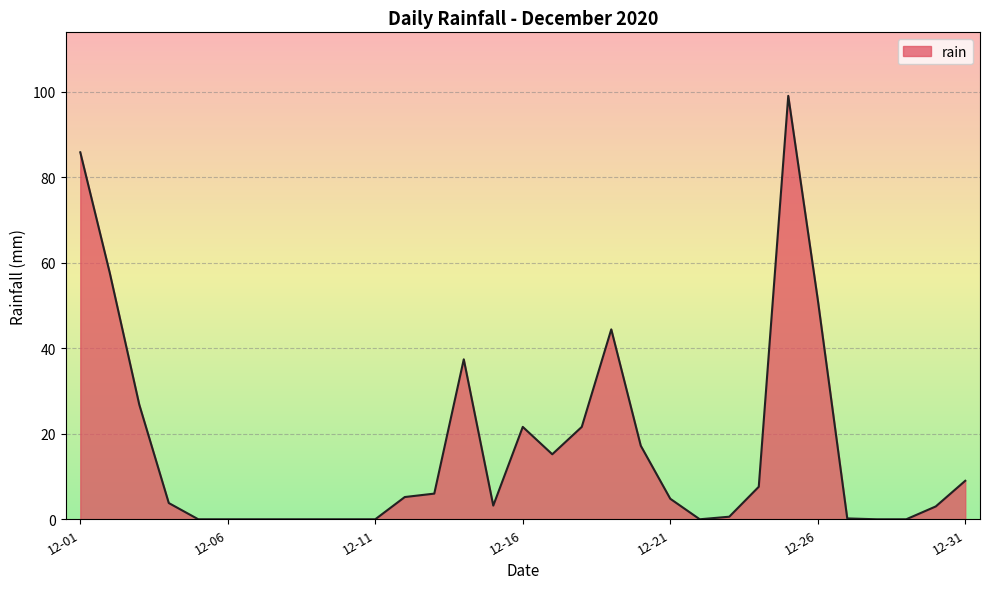

What is the difference between the maximum and minimum values?

99.0